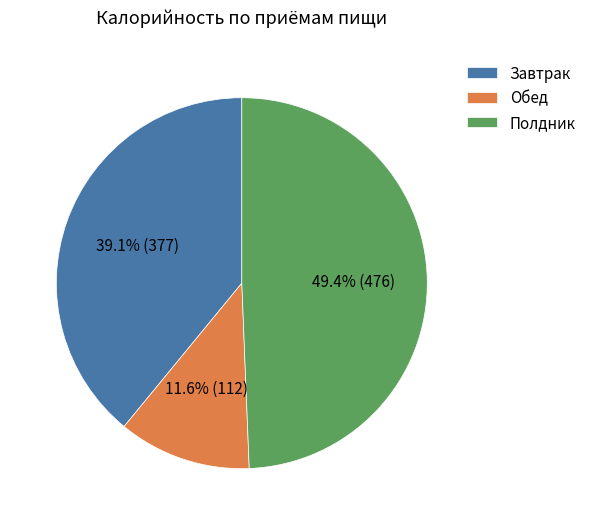

Approximately how many times larger is the value at Завтрак compared to Обед?

3.4